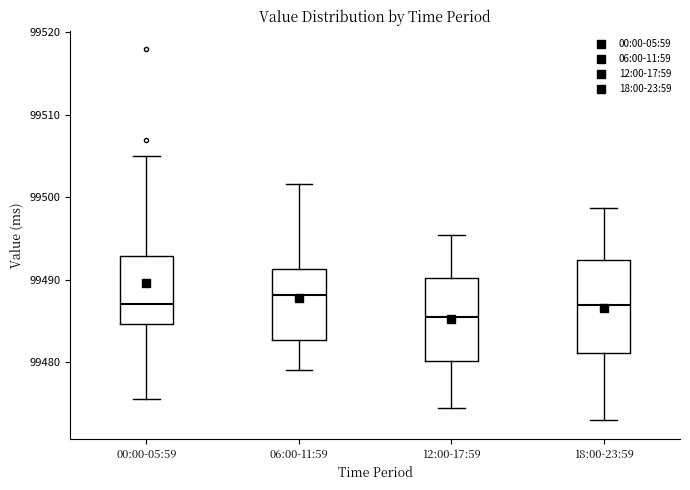

Which box is the tallest, from its lower edge to its upper edge?

18:00-23:59